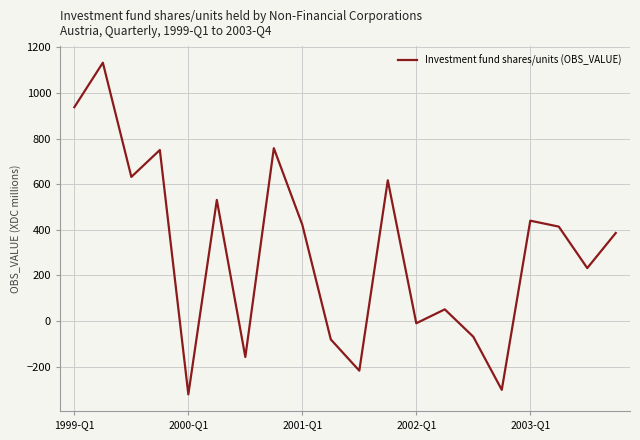

What is the maximum value shown in the chart?

1133